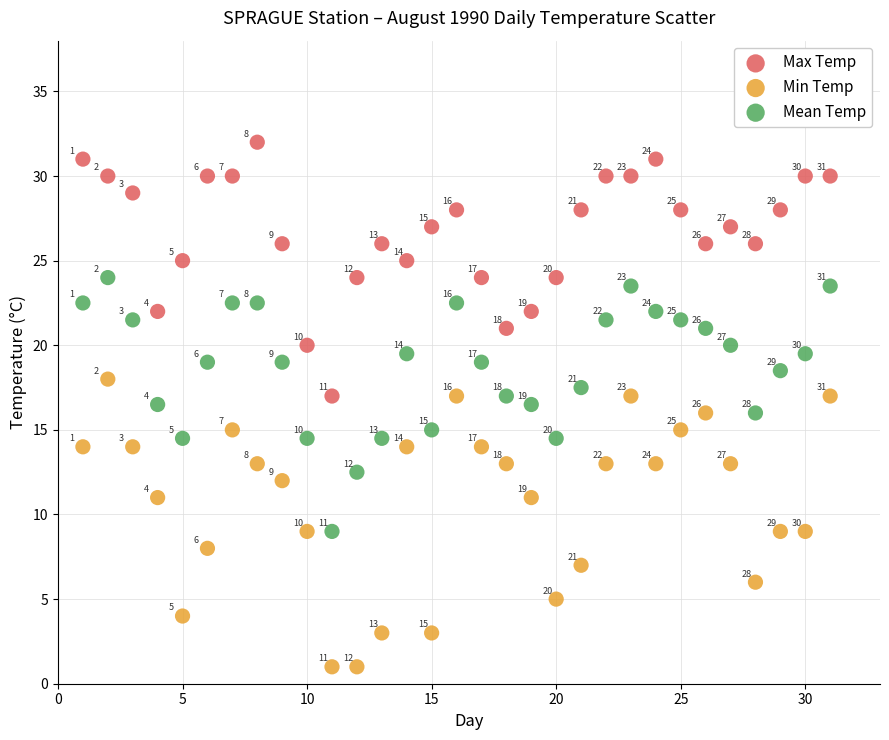

Across all data points, what is the range of Y values (max minus min)?

31.0